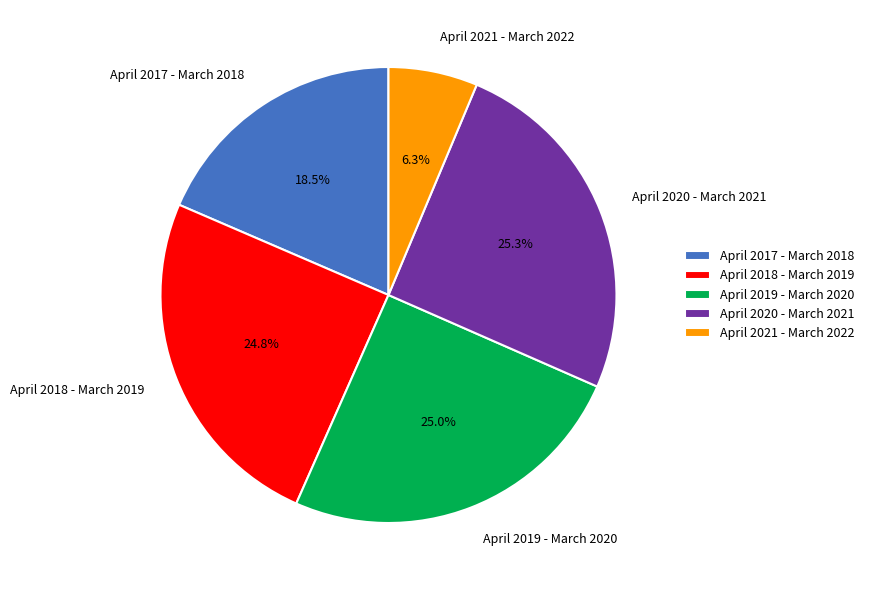

To the nearest percent, what percentage of the pie is April 2021 - March 2022?

6%